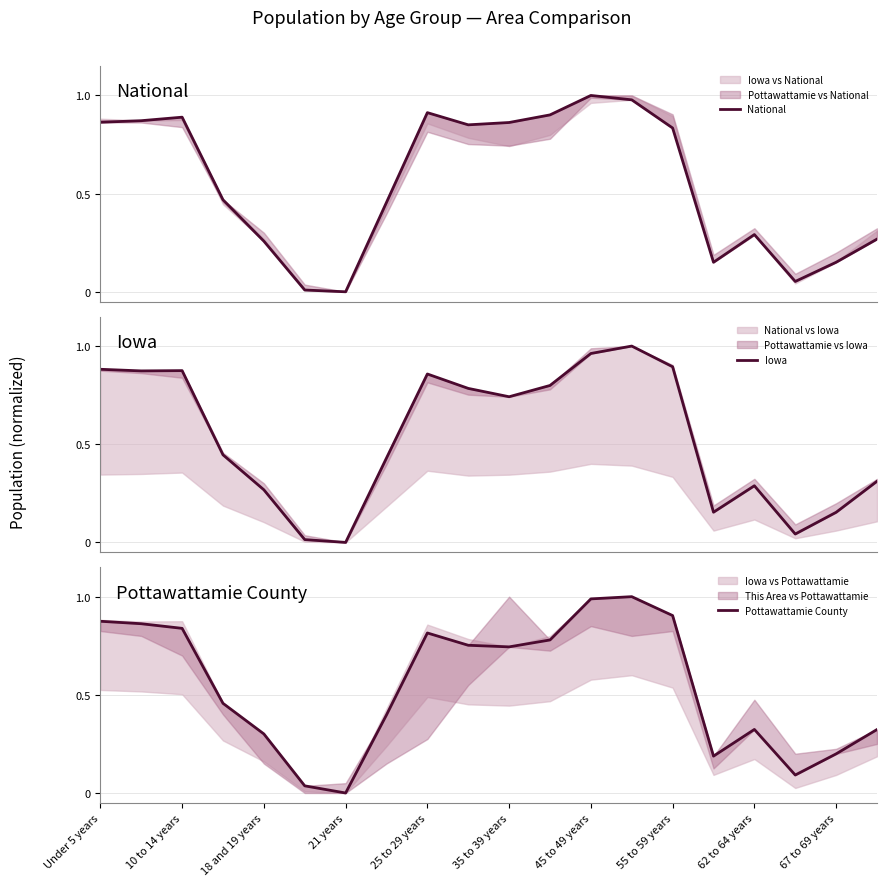

How many values in Iowa are above zero?

19